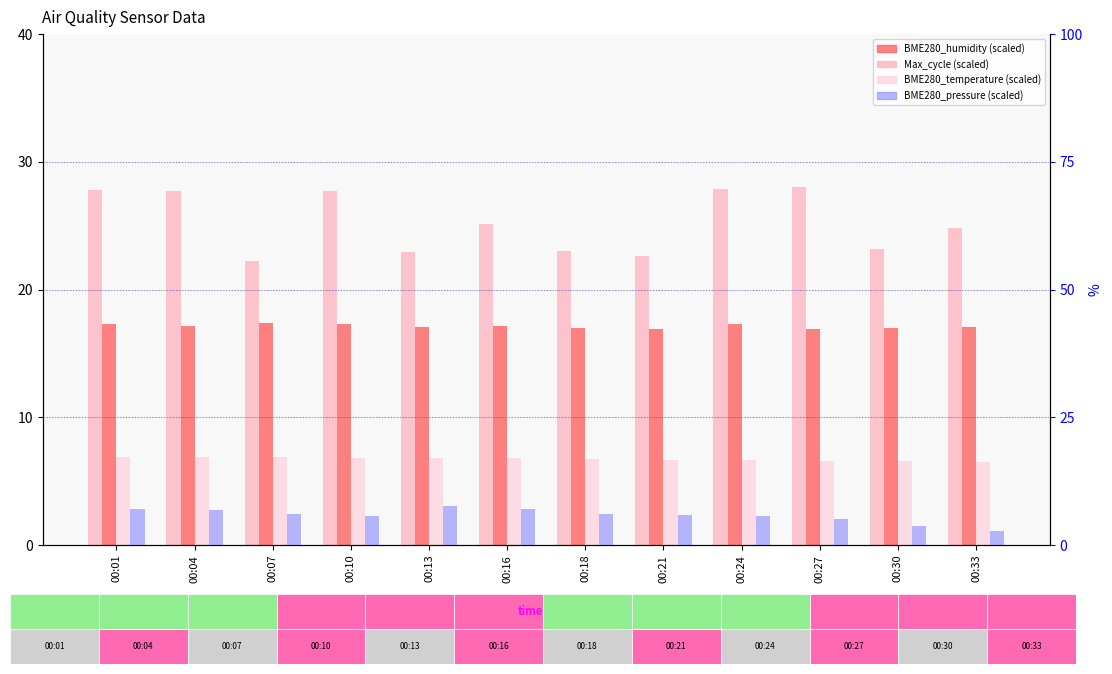

At which label does BME280_temperature (scaled) reach its peak?

00:01